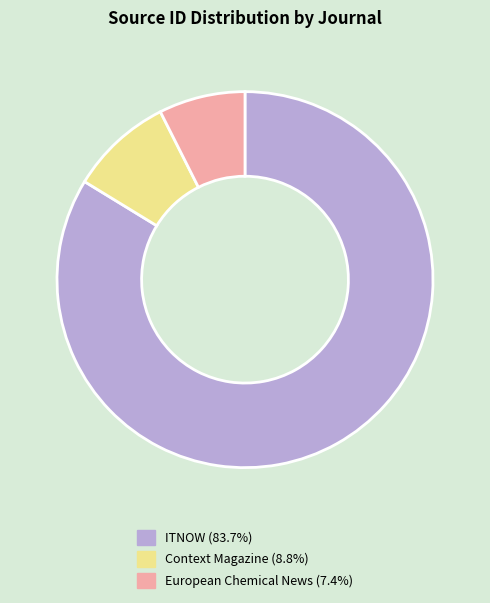

Does ITNOW account for over 50% of the chart?

Yes